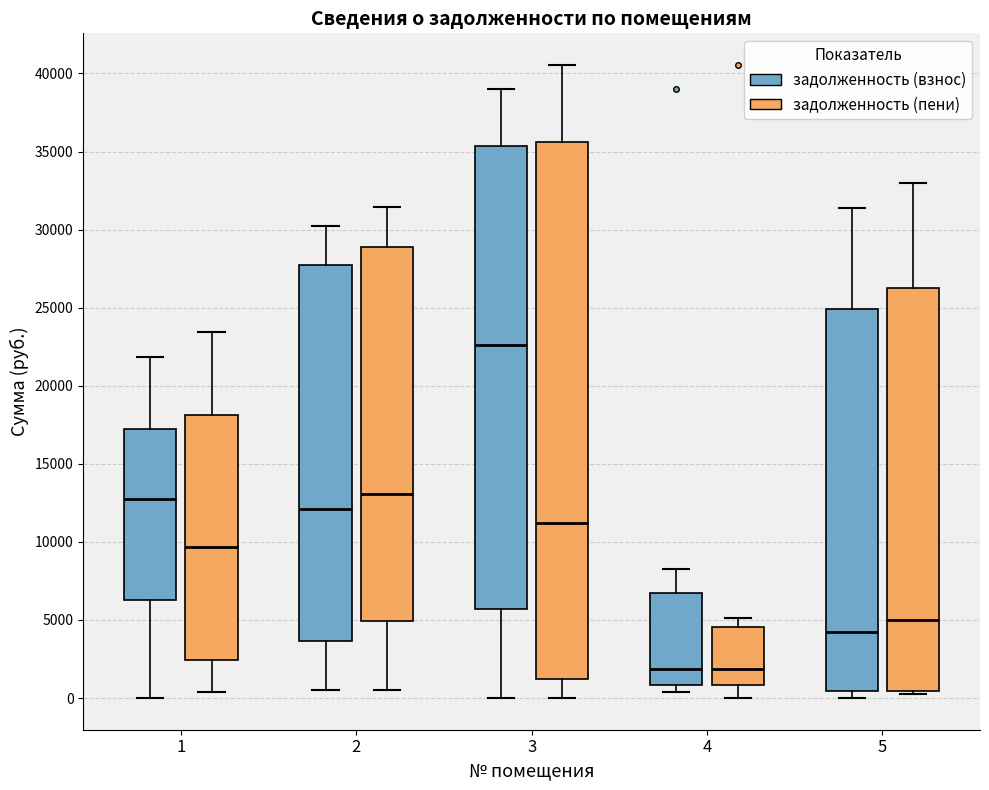

Where does the upper whisker of the box for 3 (задолженность (пени)) end on the y-axis? The values are not printed on the chart, so give them approximately, as read against the axis.

40500